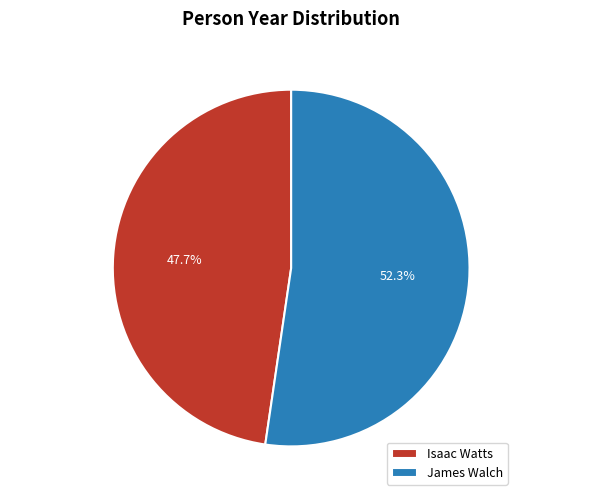

Which category has the smallest portion of the pie?

Isaac Watts